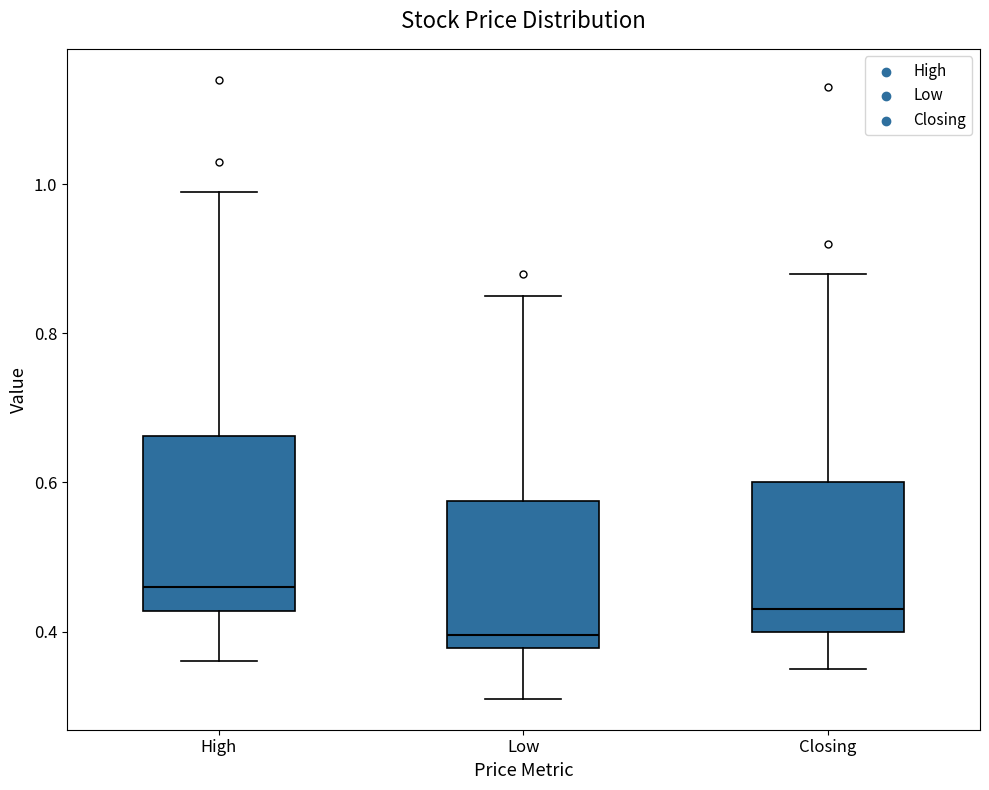

Where is the lower edge of the box for Closing on the y-axis? The values are not printed on the chart, so give them approximately, as read against the axis.

0.40